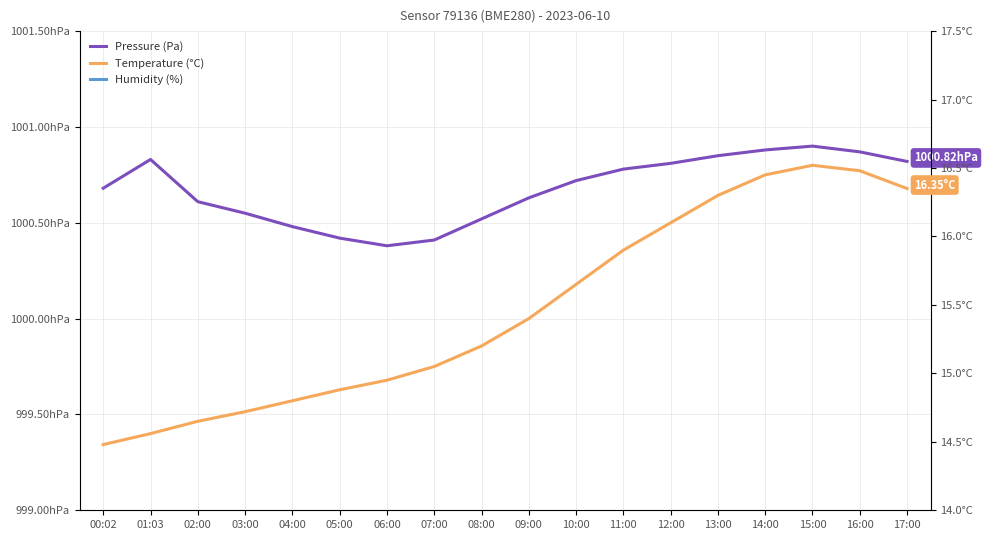

List the series in order of their overall mean, lowest first.

temperature, pressure, humidity (scaled)